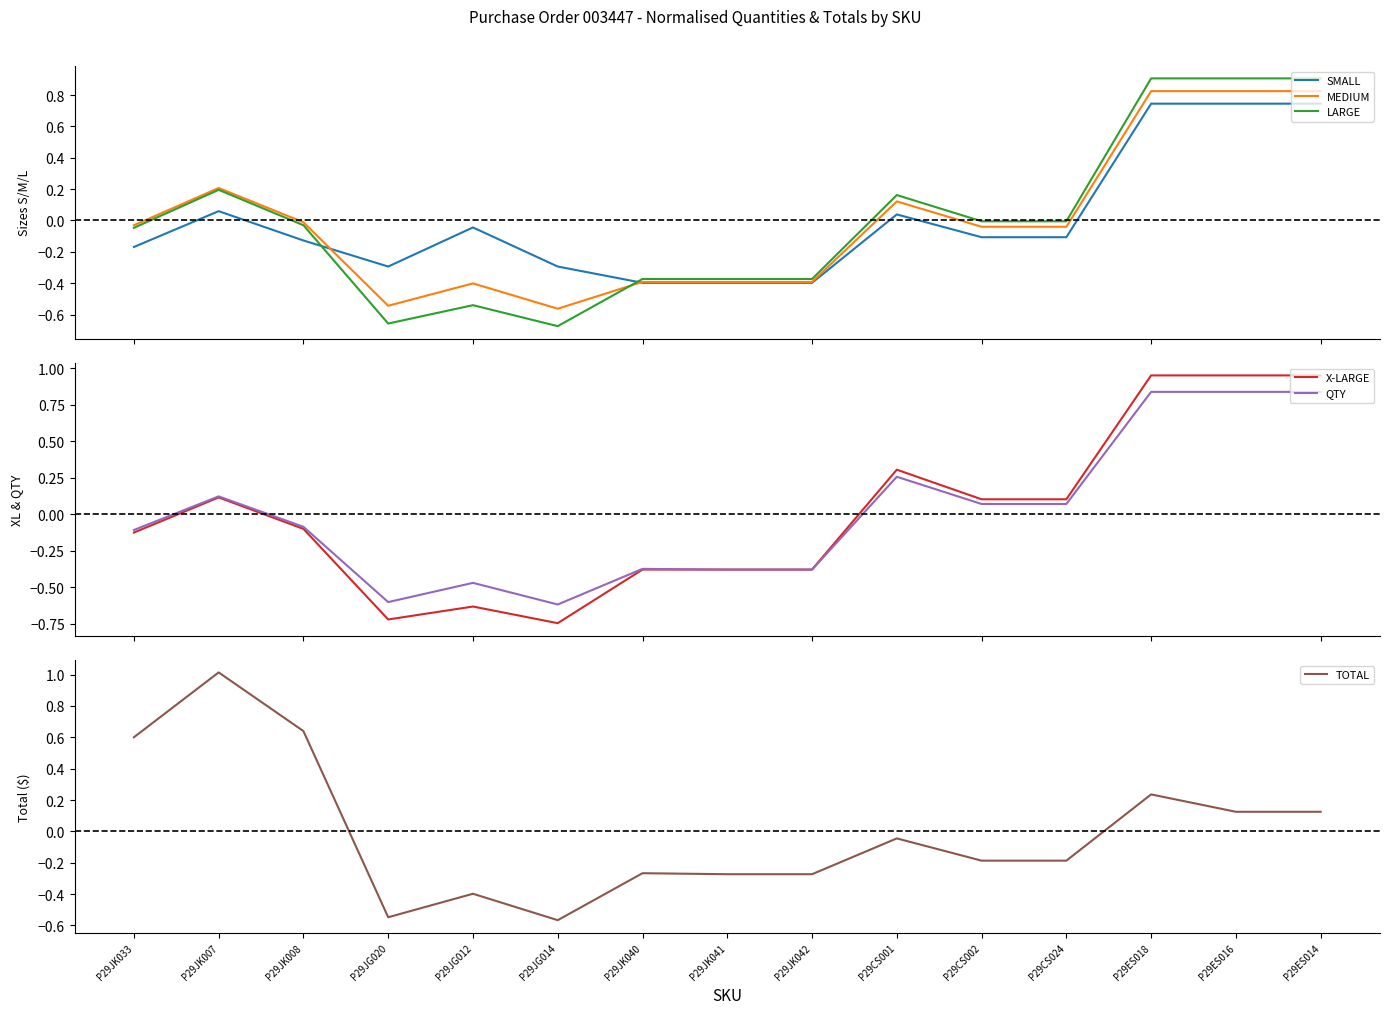

What are all the series names shown in the legend?

SMALL, MEDIUM, LARGE, X-LARGE, QTY, TOTAL